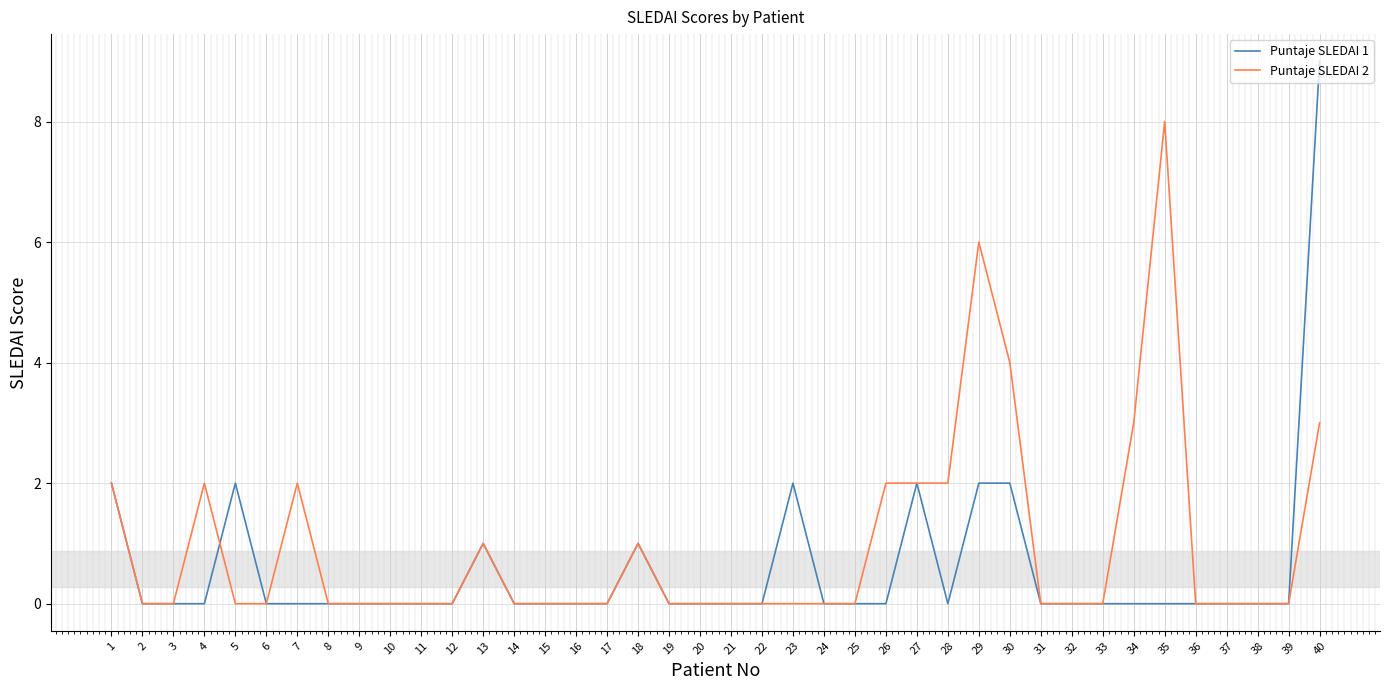

What is the total value across all series at 40?

12